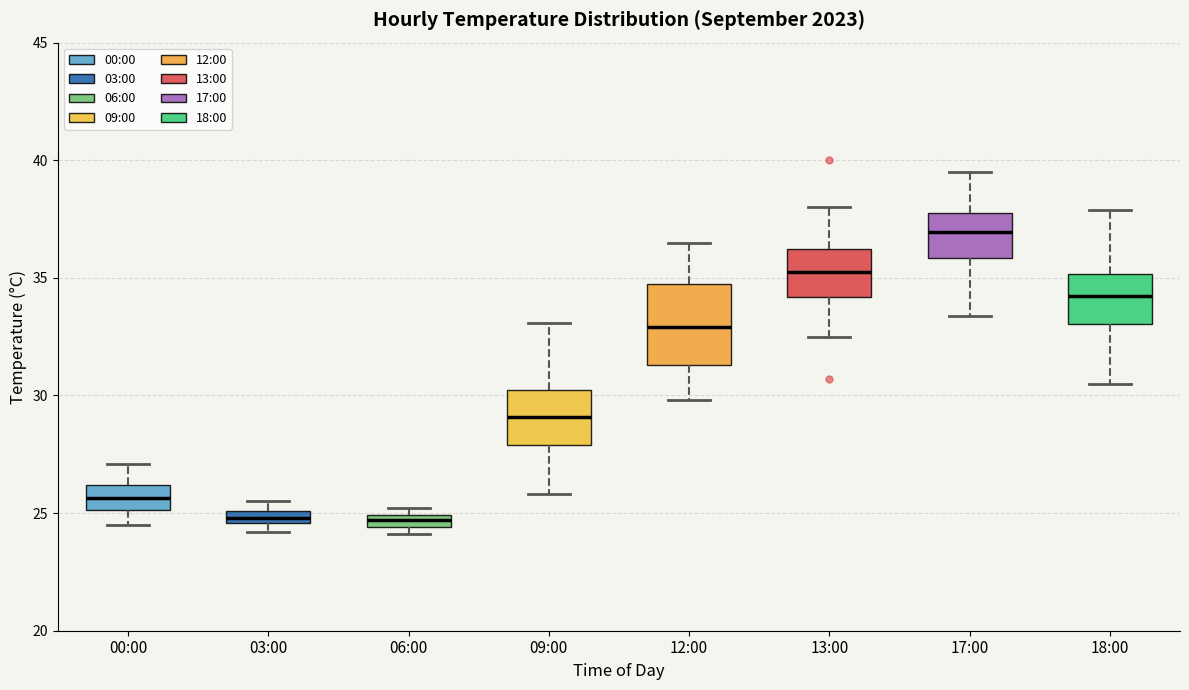

Where does the upper whisker of the box for 13:00 end on the y-axis? The values are not printed on the chart, so give them approximately, as read against the axis.

38.0